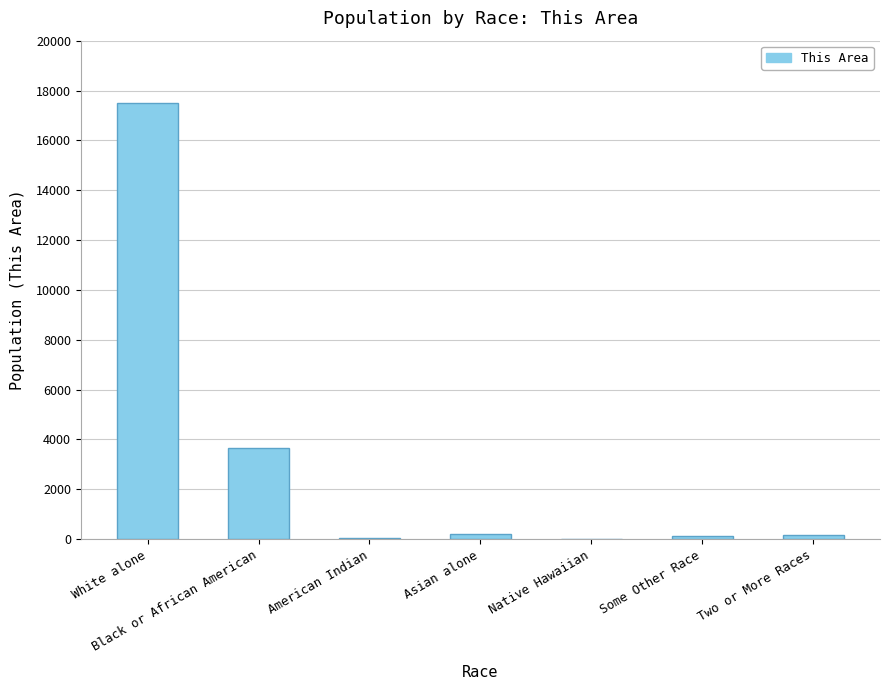

What is the change in value from White alone to Two or More Races?

-17321